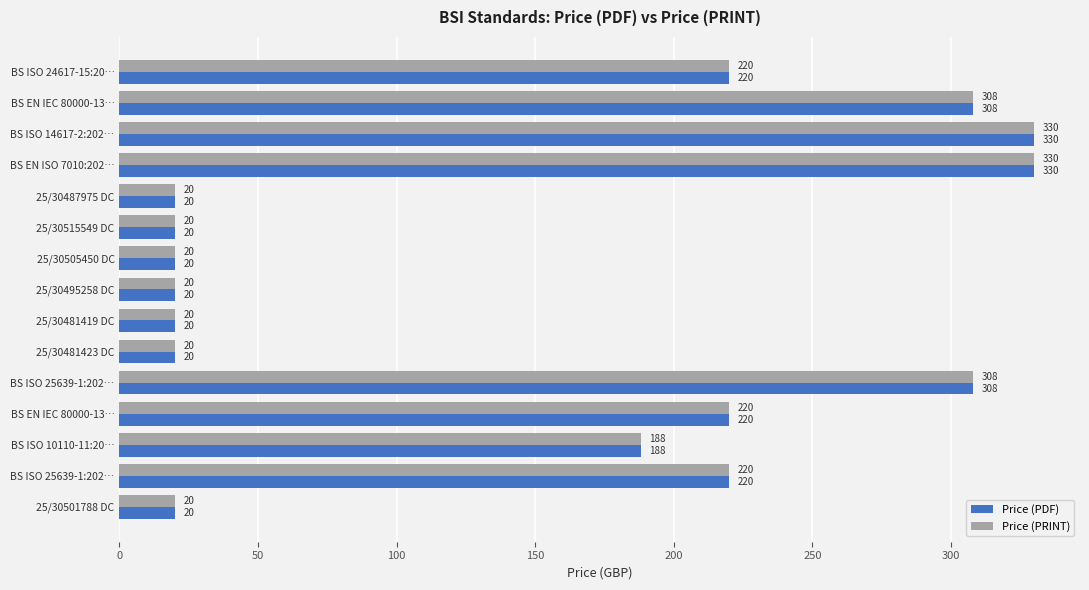

How many series are shown in this chart?

2